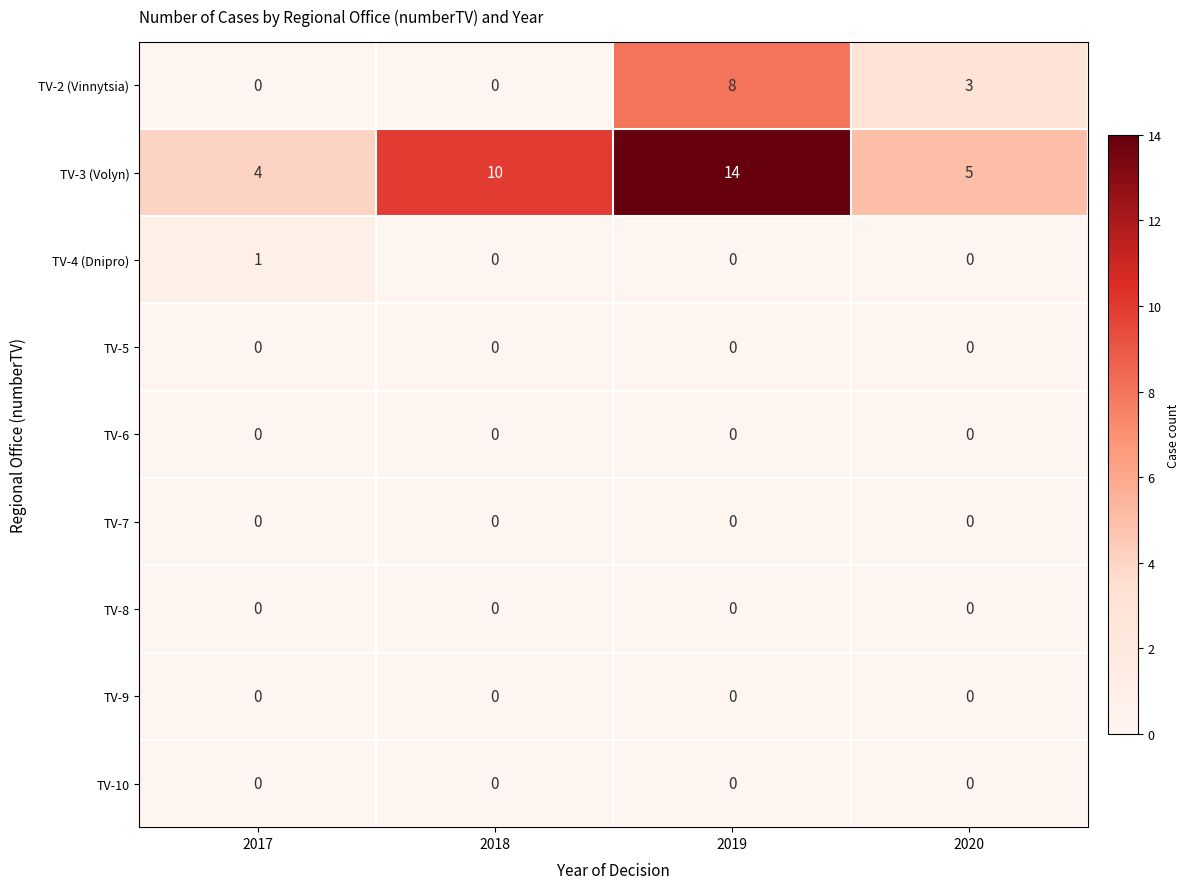

What is the approximate value of TV-3 (Volyn) at 2018, to the nearest 5?

10